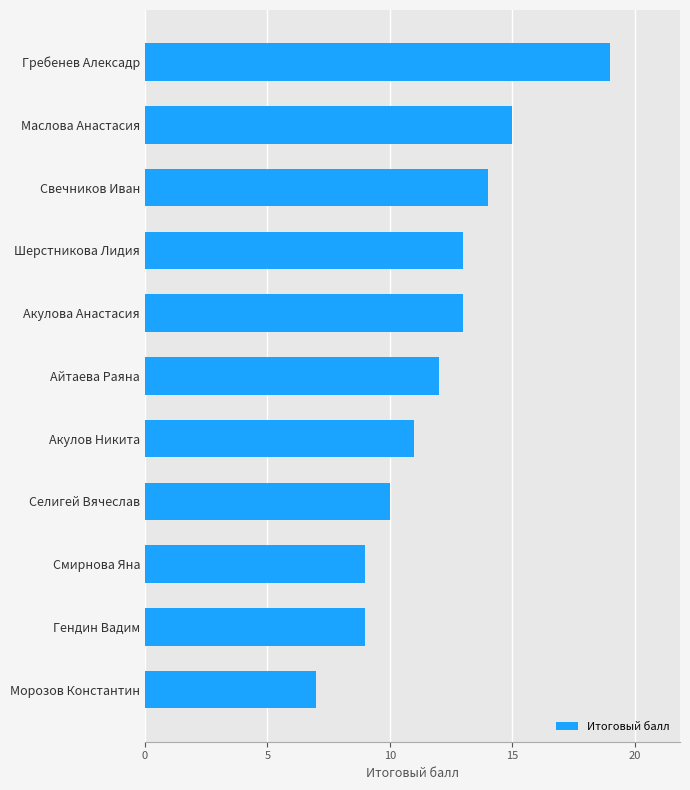

Read the value at Гендин Вадим, to the nearest 5.

10